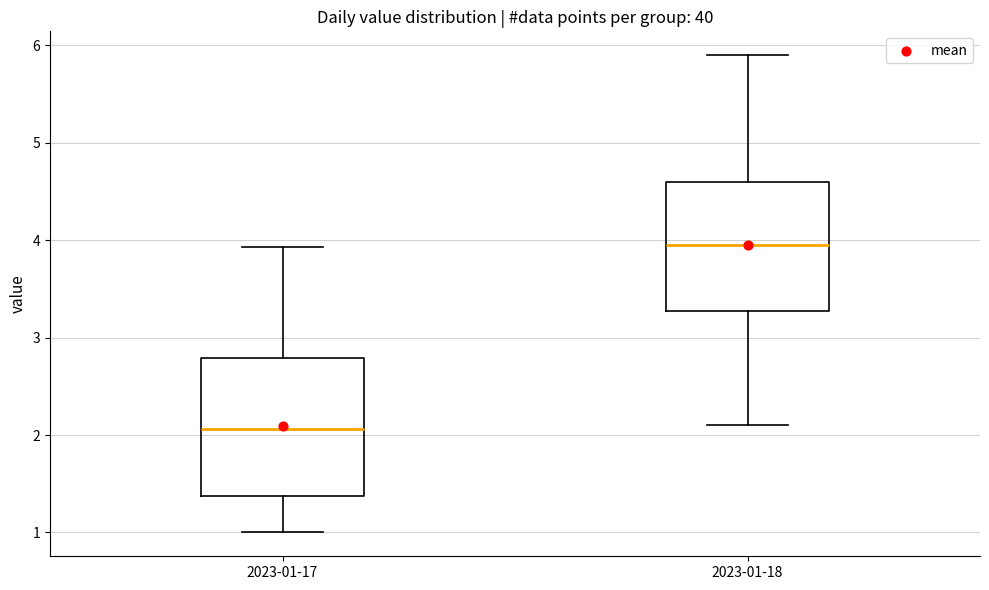

Reading left to right, read every box against the y-axis: the position of its median line, the range the box covers, and the ends of its whiskers. The values are not printed on the chart, so give them approximately, as read against the axis.

2023-01-17: median 2.1, box 1.4 to 2.8, whiskers 1.0 to 3.9
2023-01-18: median 4.0, box 3.3 to 4.6, whiskers 2.1 to 5.9